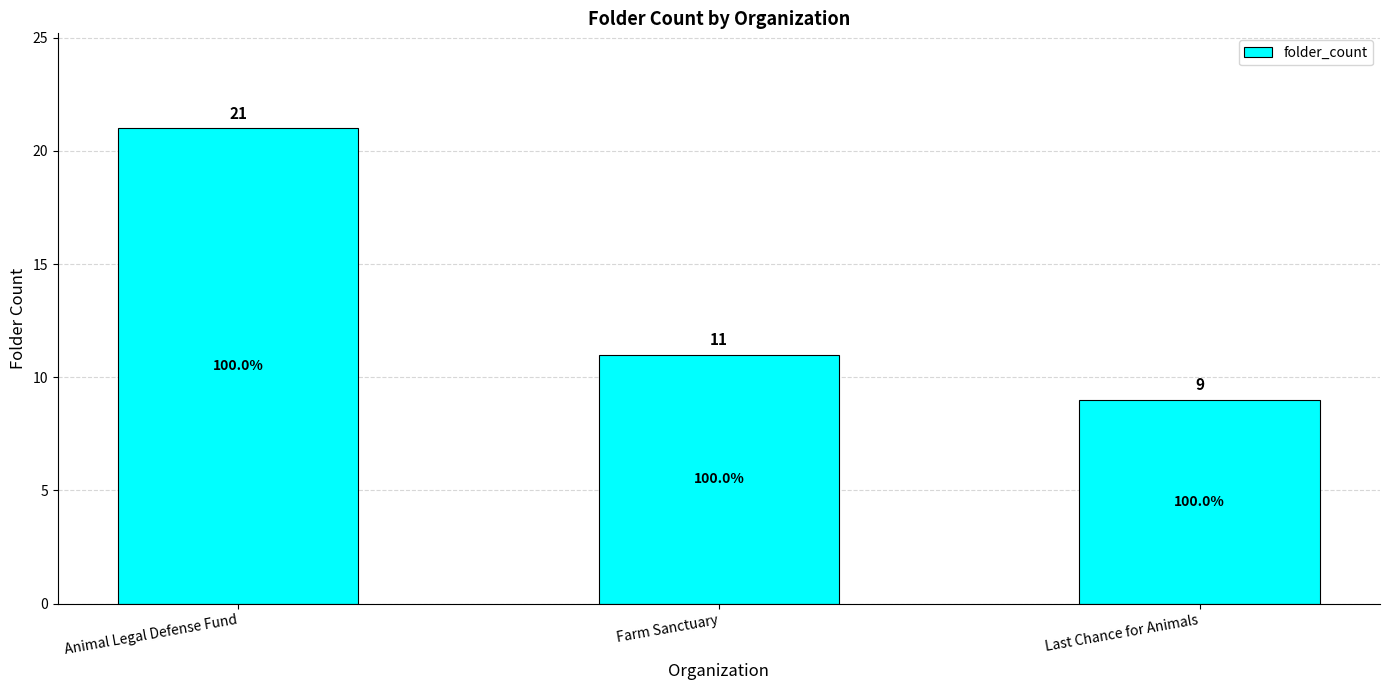

Where is the data nearest to the value 15?

Farm Sanctuary